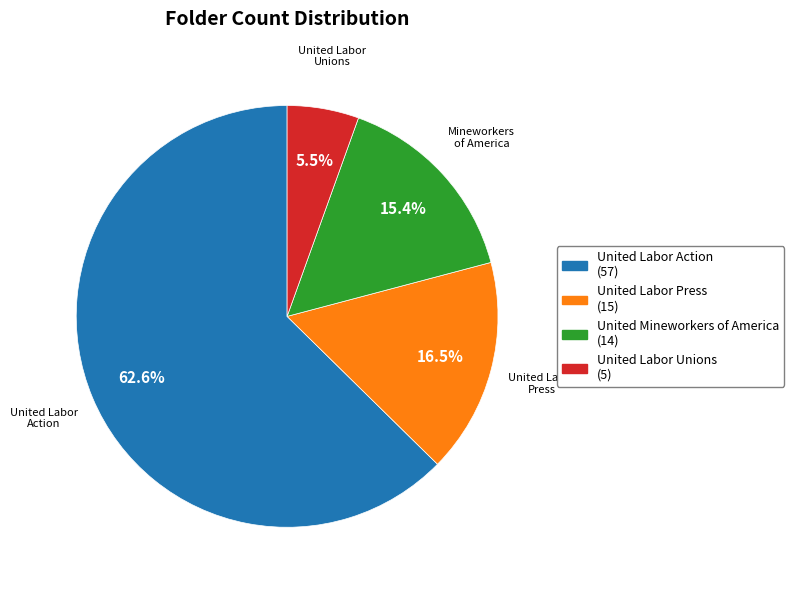

Which slice is the smallest?

United Labor Unions